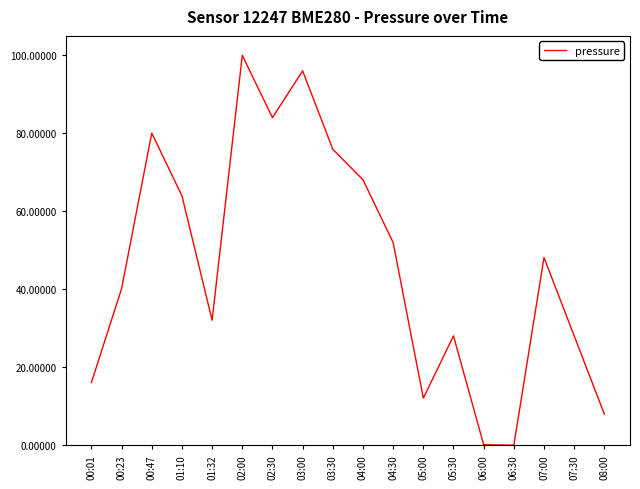

What position from the right is 02:30?

12